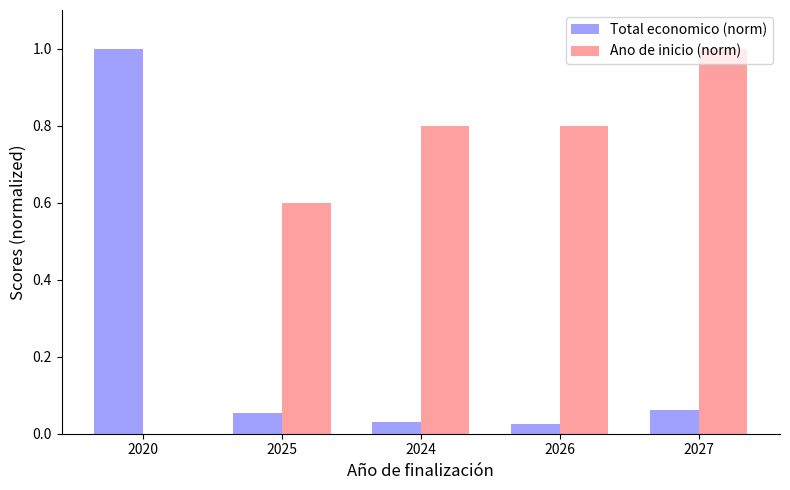

What is the average value of the Total economico (norm) series?

0.2